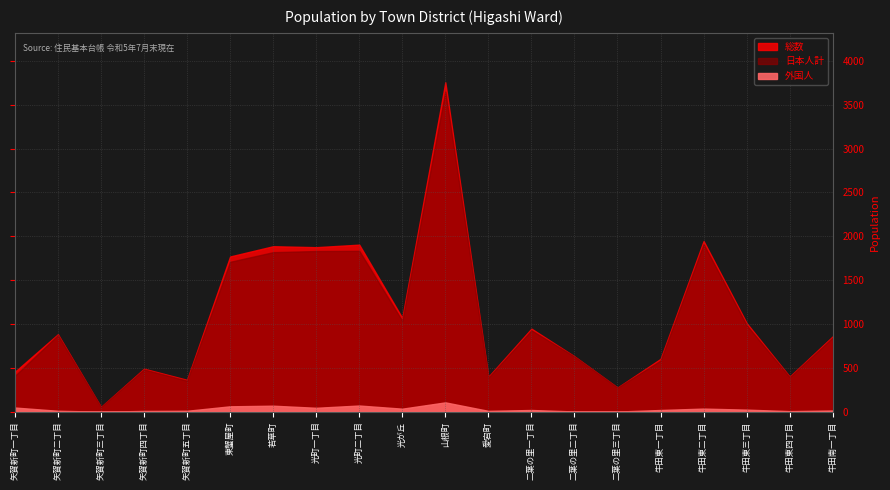

Which series changed the most between 矢賀新町一丁目 and 二葉の里二丁目?

日本人計